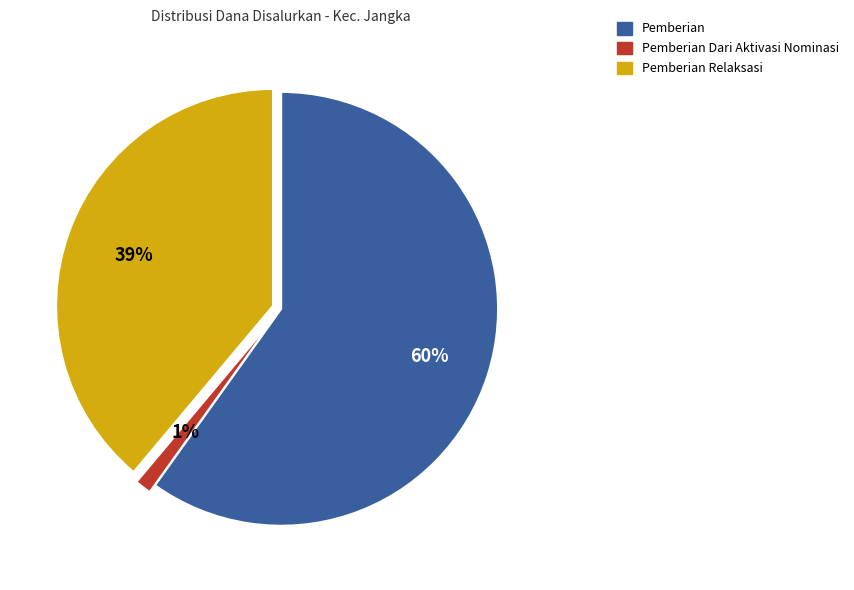

Does any single category account for the majority?

Yes